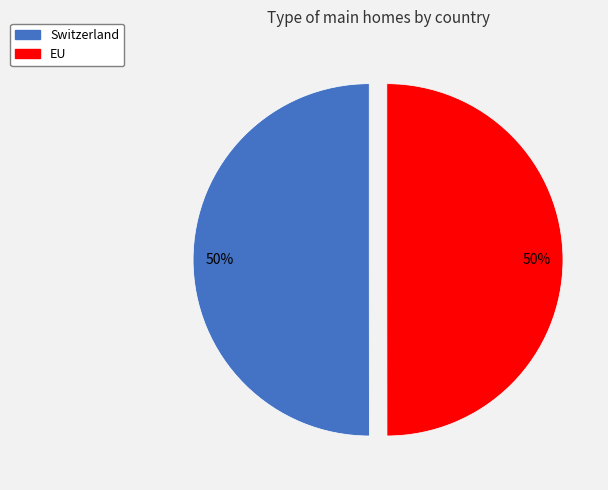

To the nearest percent, what portion does EU represent?

50%